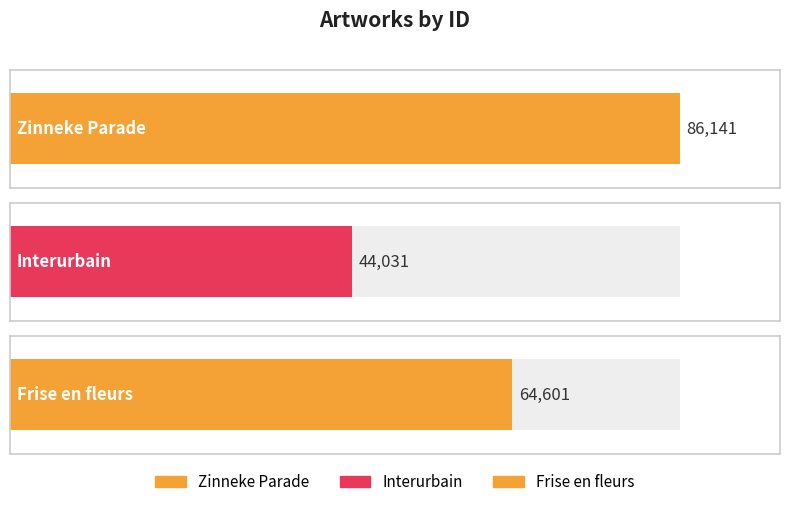

How many values are between 44031 and 86141?

3